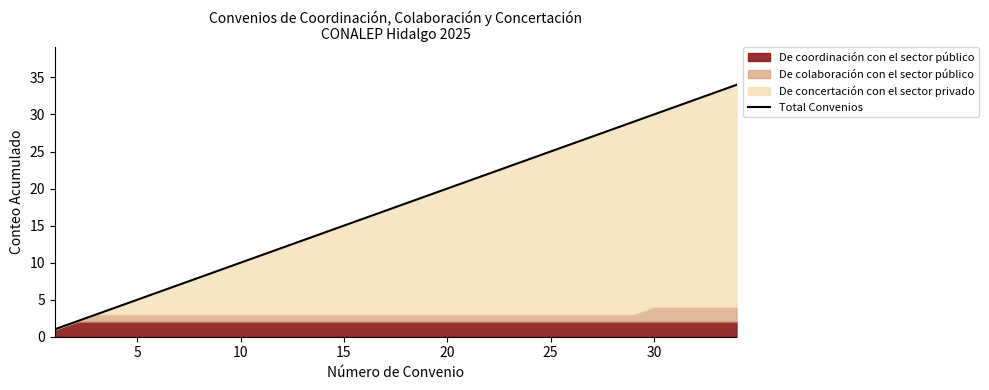

True or false: the data shows 2 at 5.

True